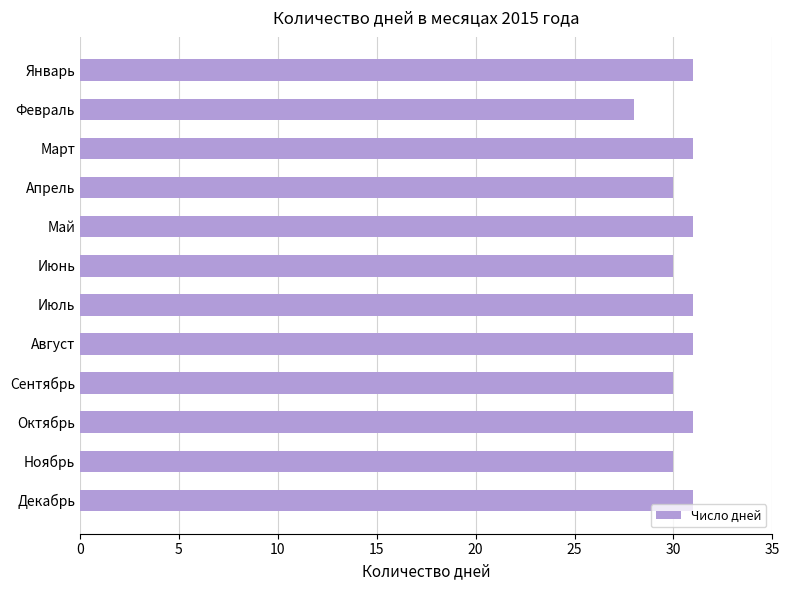

True or false: the data shows 31 at Январь.

True